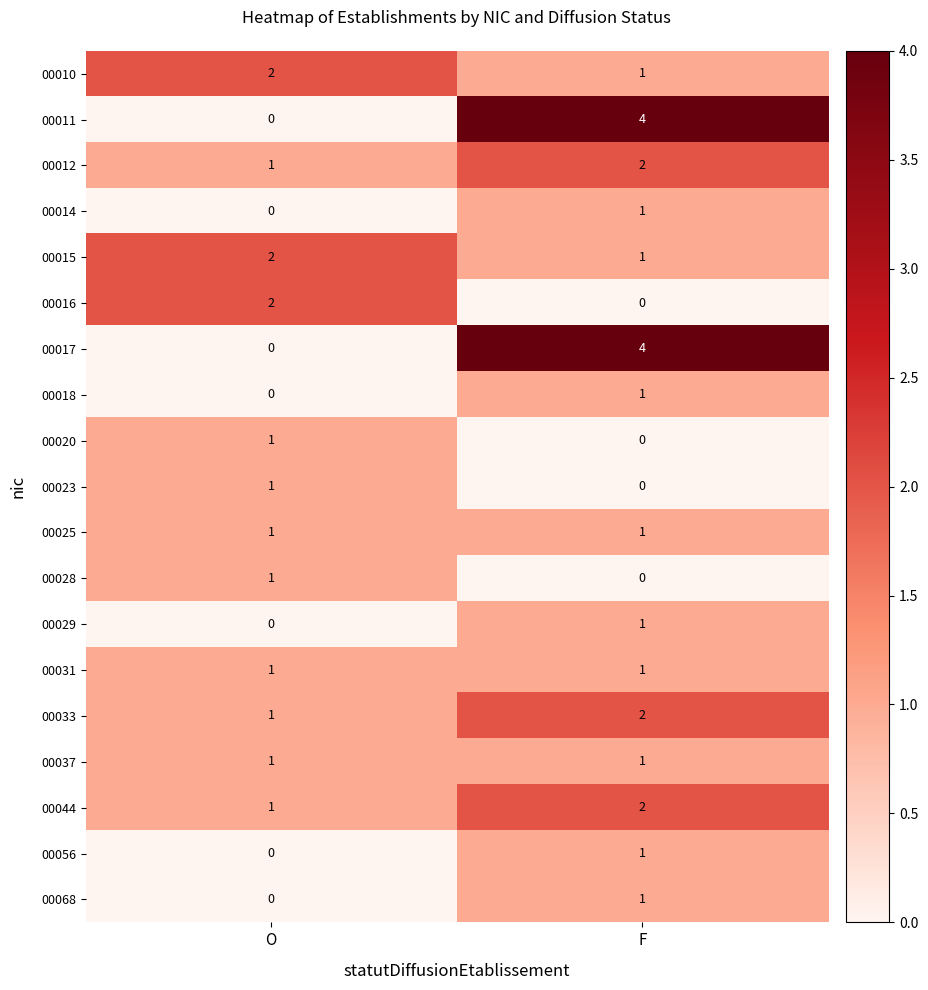

Where is 00018 nearest to the value 0?

O